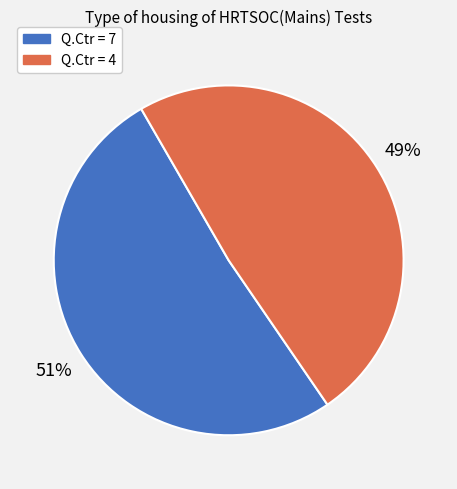

Is there any slice that represents more than half of the pie?

Yes